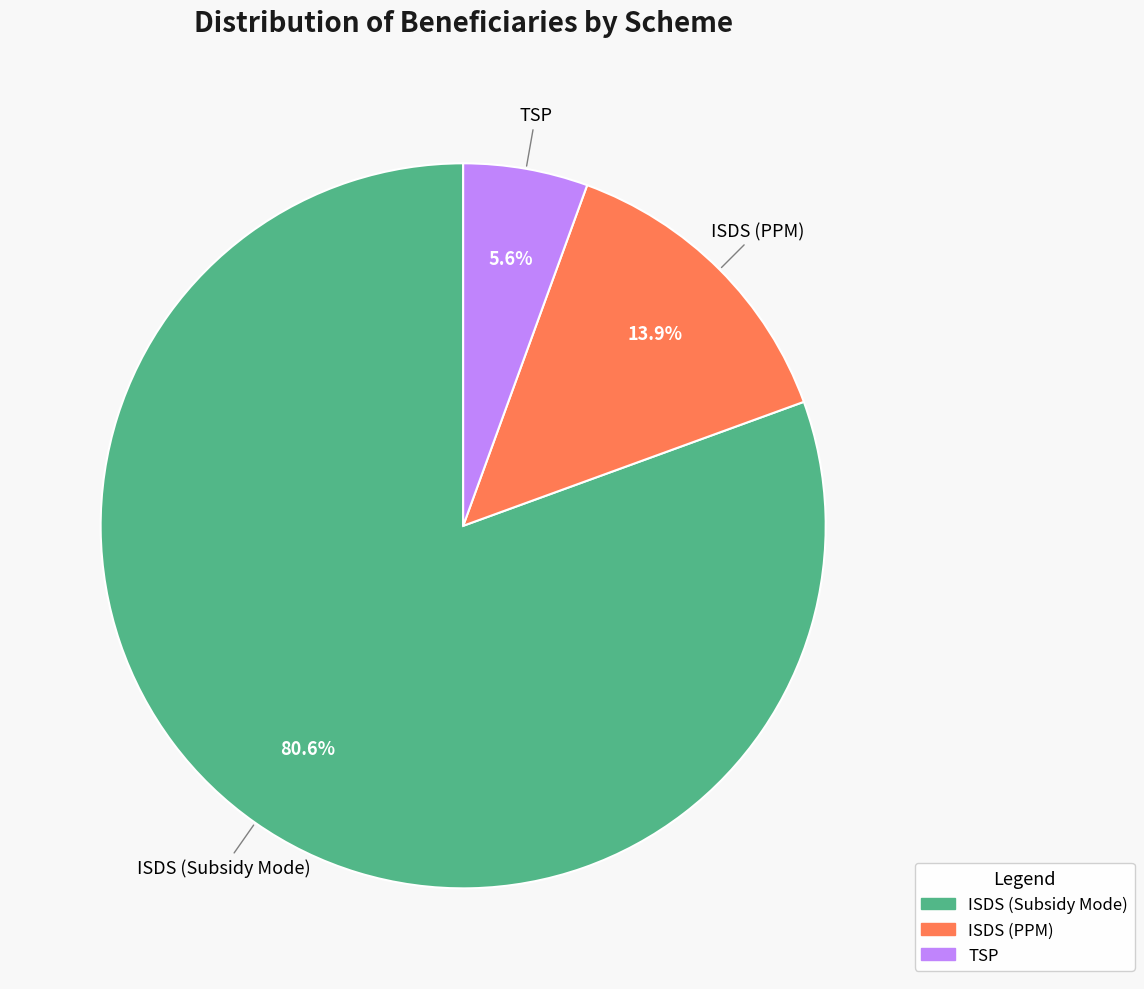

To the nearest percent, what is the combined percentage of ISDS (Subsidy Mode) and TSP?

86%